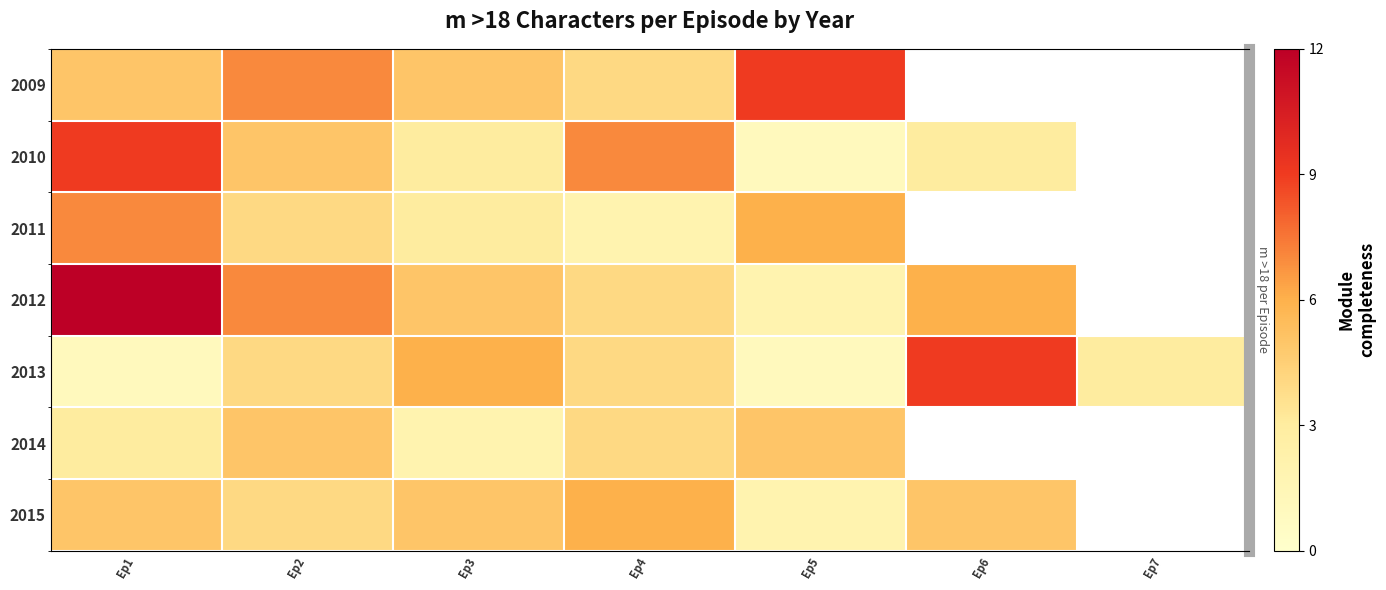

How many series are shown in this chart?

7